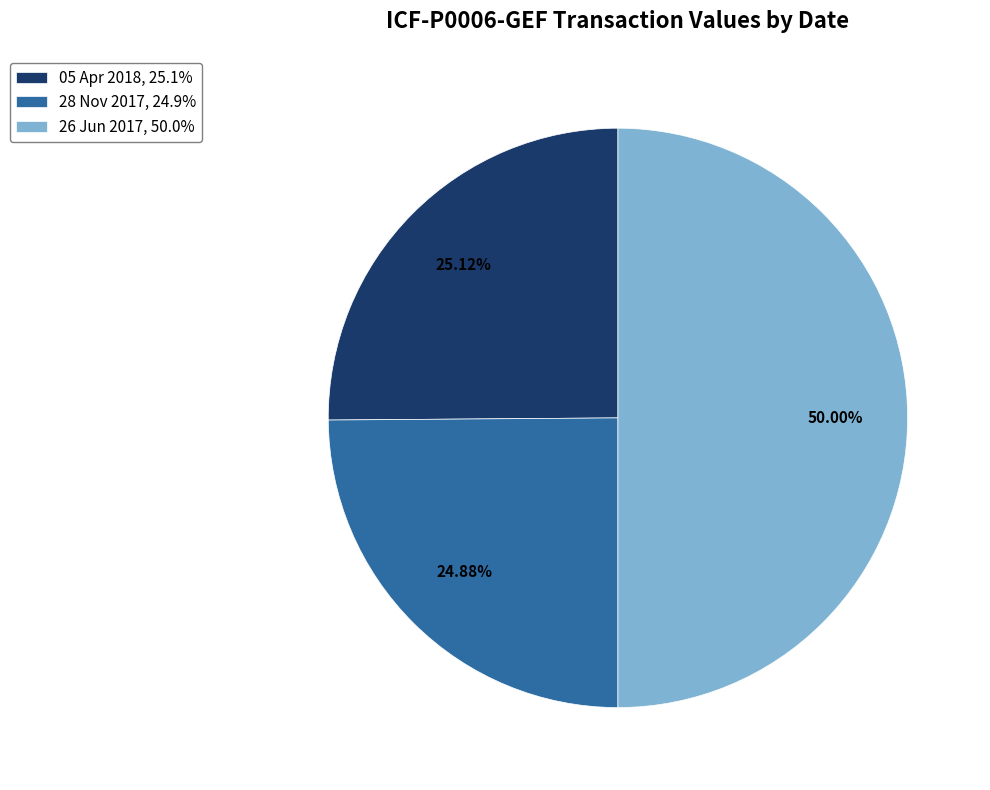

What is the ratio of the value at 05 Apr 2018, 25.1% to the value at 28 Nov 2017, 24.9%?

1.0